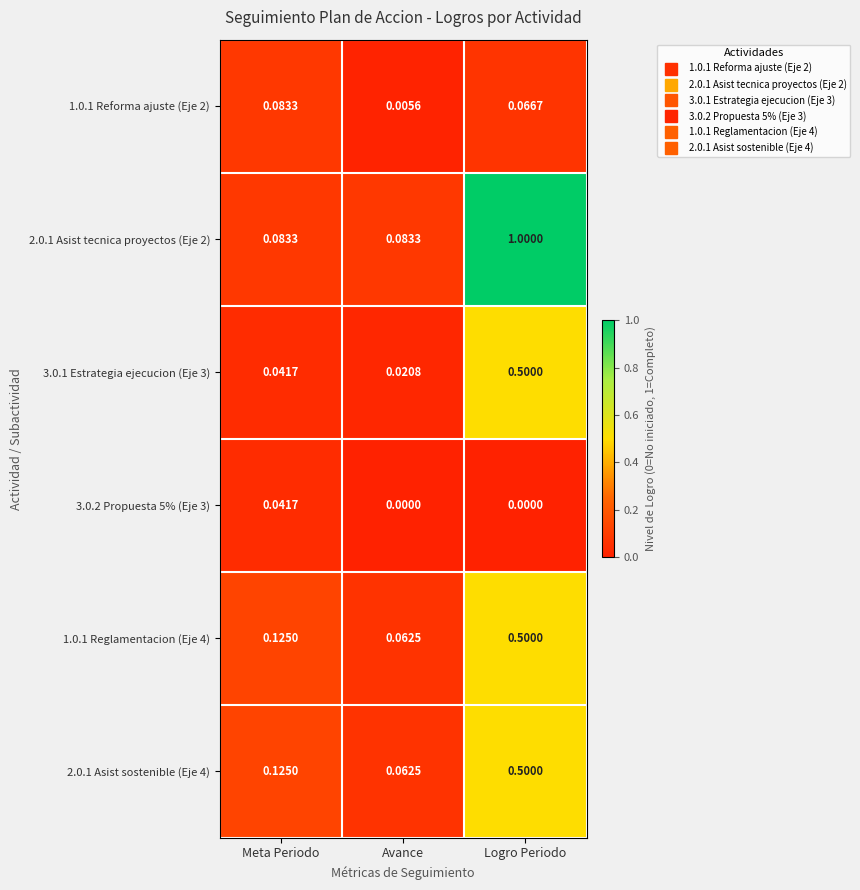

At which label does 1.0.1 Reglamentacion (Eje 4) reach its minimum?

Avance